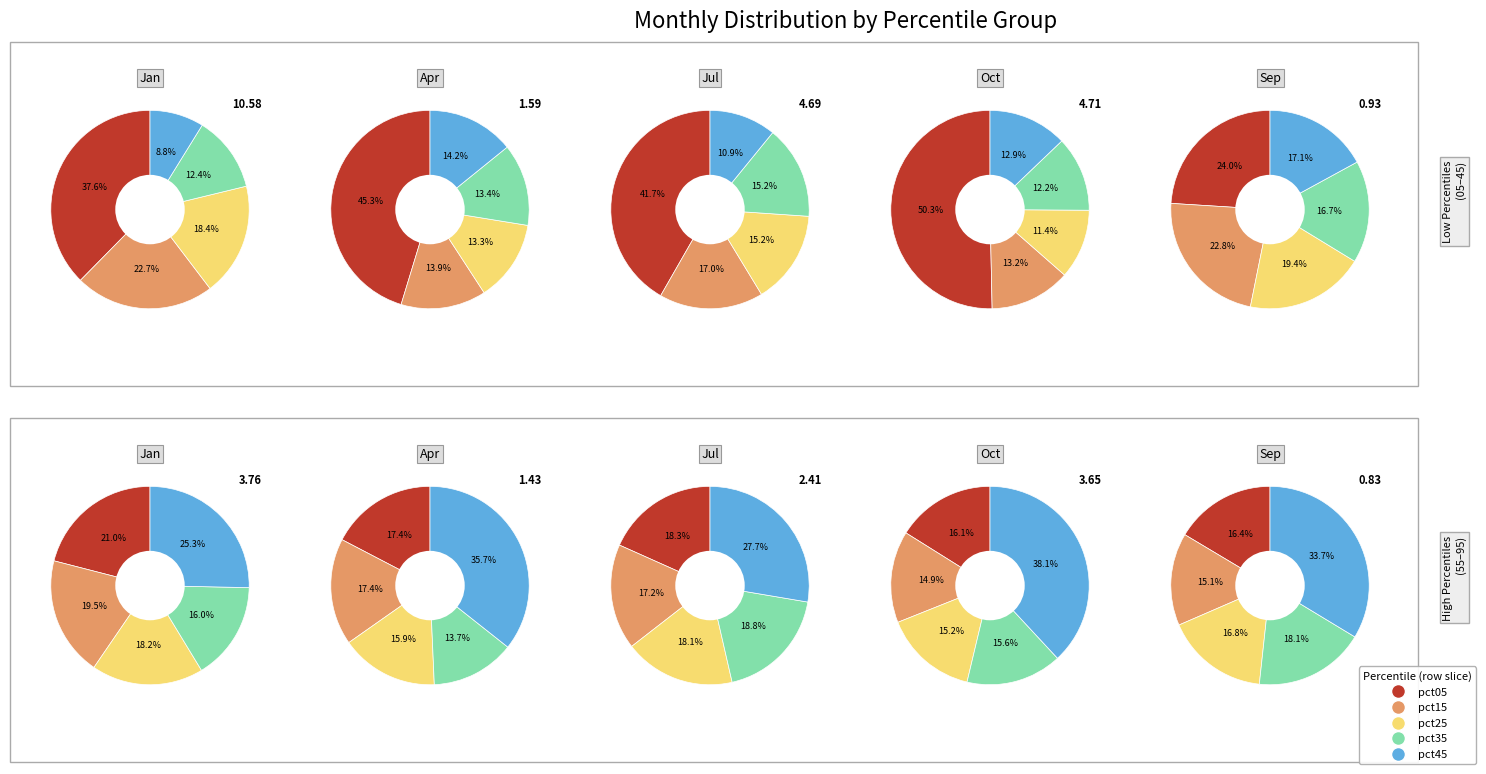

To the nearest percent, what is the combined percentage of pct55 and pct95?

12%